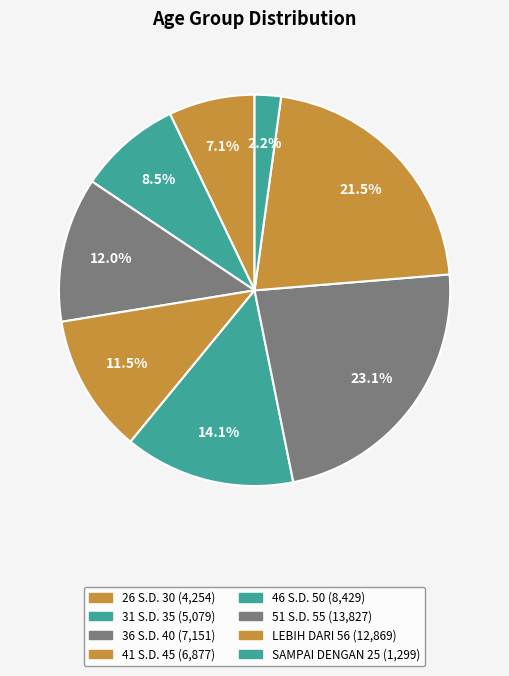

To the nearest percent, what is the average slice percentage?

12%